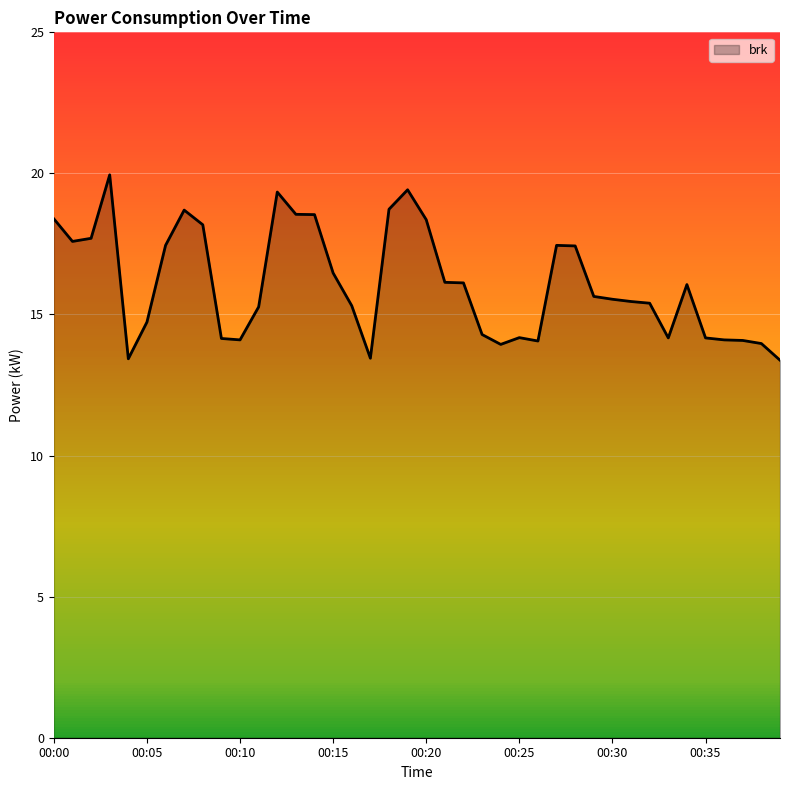

What is the difference between the maximum and minimum values?

6.6